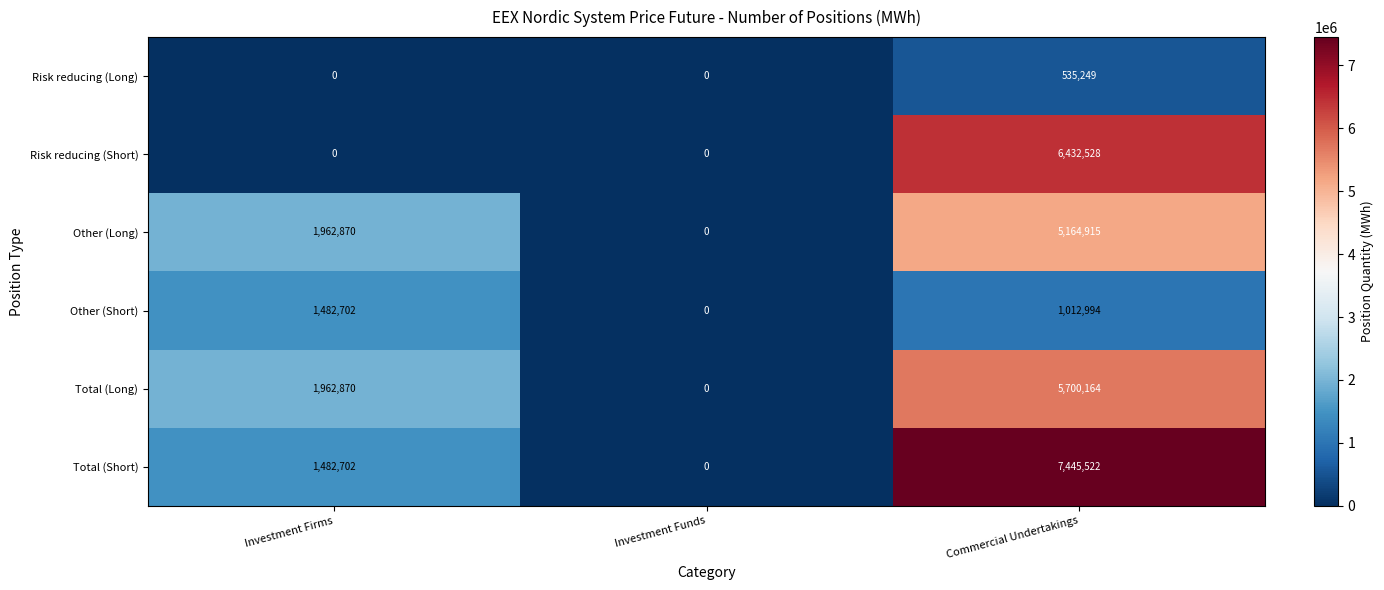

Reading left to right, what are all the values shown in this chart?

Risk reducing (Long): 0	0	535249
Risk reducing (Short): 0	0	6432528
Other (Long): 1962870	0	5164915
Other (Short): 1482702	0	1012994
Total (Long): 1962870	0	5700164
Total (Short): 1482702	0	7445522